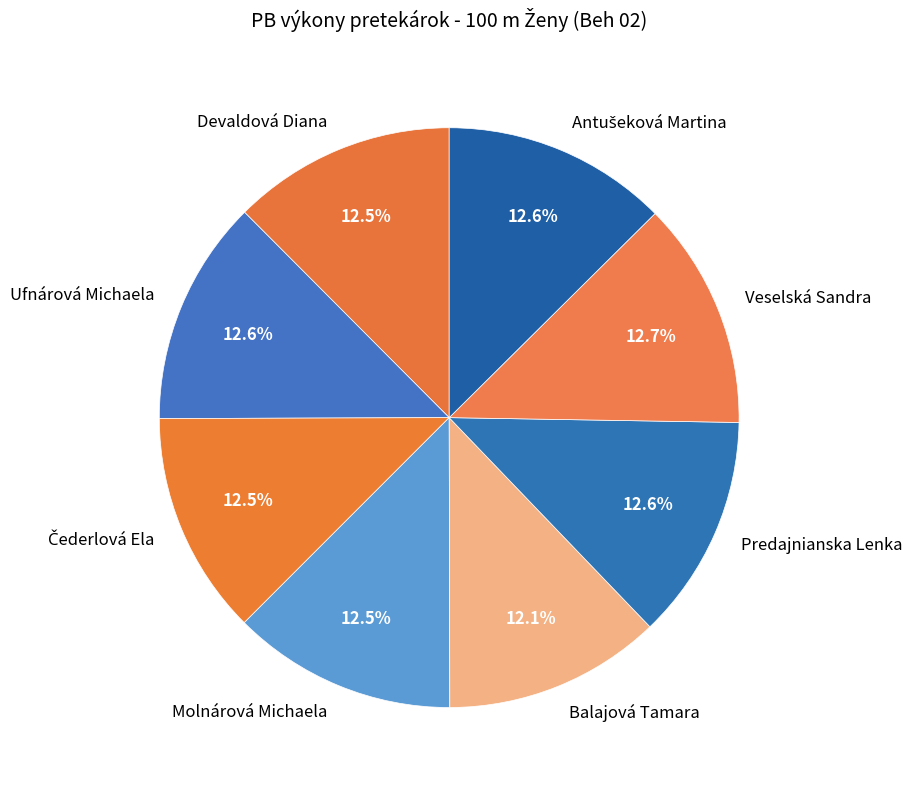

How much of the chart is everything except Veselská Sandra?

87.3%